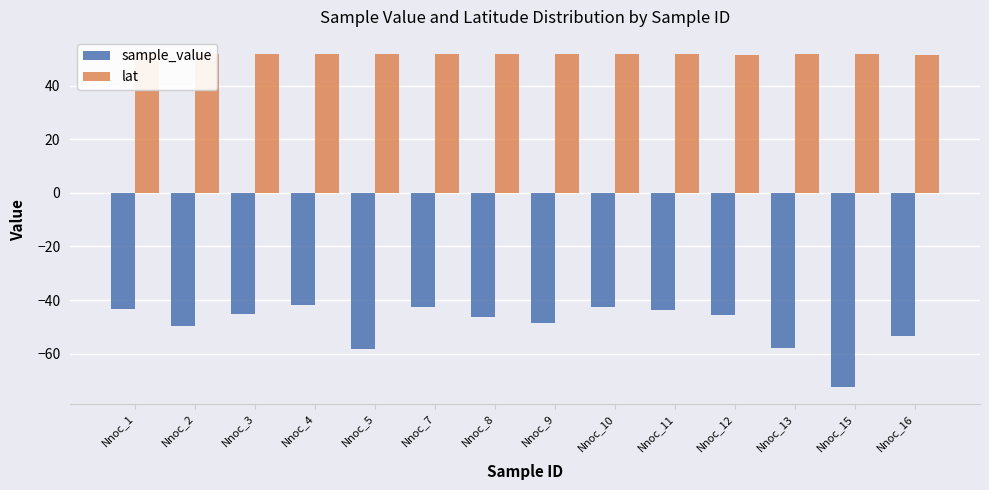

What is the total value across all series at Nnoc_1?

8.3